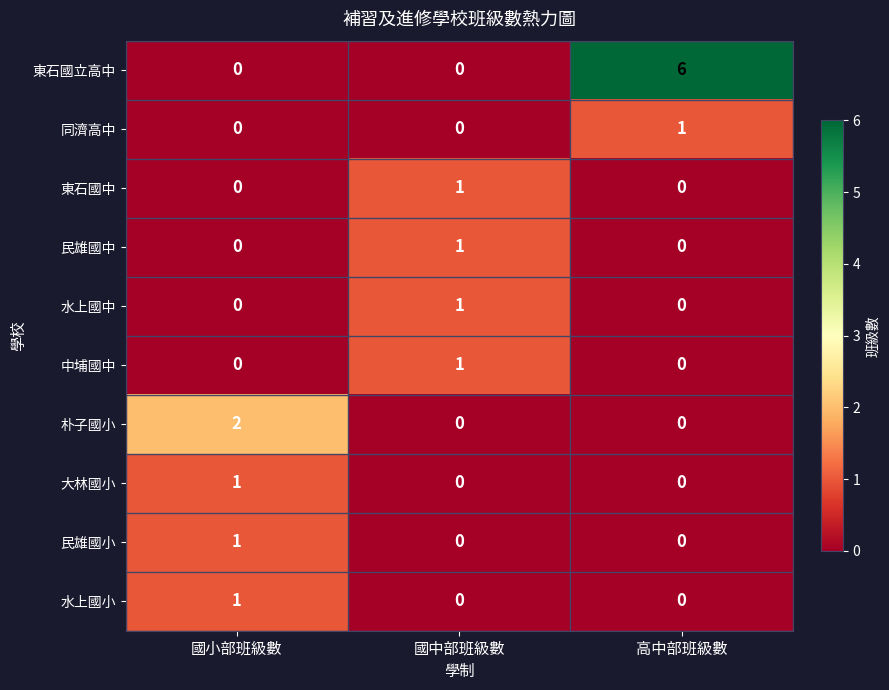

The value of 同濟高中 at 國中部班級數 is 1. True or false?

False